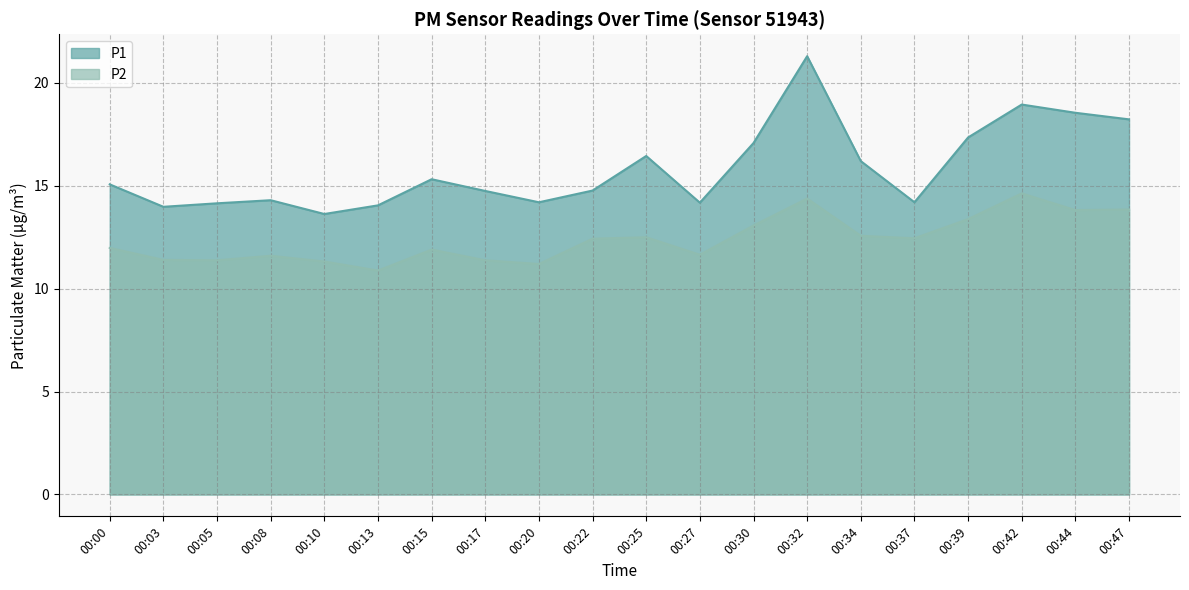

Reading left to right, list all the values displayed in this chart.

P1: 00:00=15.1	00:03=14.0	00:05=14.2	00:08=14.3	00:10=13.6	00:13=14.1	00:15=15.3	00:17=14.8	00:20=14.2	00:22=14.8	00:25=16.4	00:27=14.2	00:30=17.1	00:32=21.3	00:34=16.2	00:37=14.2	00:39=17.4	00:42=18.9	00:44=18.6	00:47=18.2
P2: 00:00=12.0	00:03=11.4	00:05=11.4	00:08=11.6	00:10=11.3	00:13=10.9	00:15=11.9	00:17=11.4	00:20=11.2	00:22=12.4	00:25=12.5	00:27=11.7	00:30=13.1	00:32=14.4	00:34=12.6	00:37=12.4	00:39=13.4	00:42=14.6	00:44=13.8	00:47=13.8